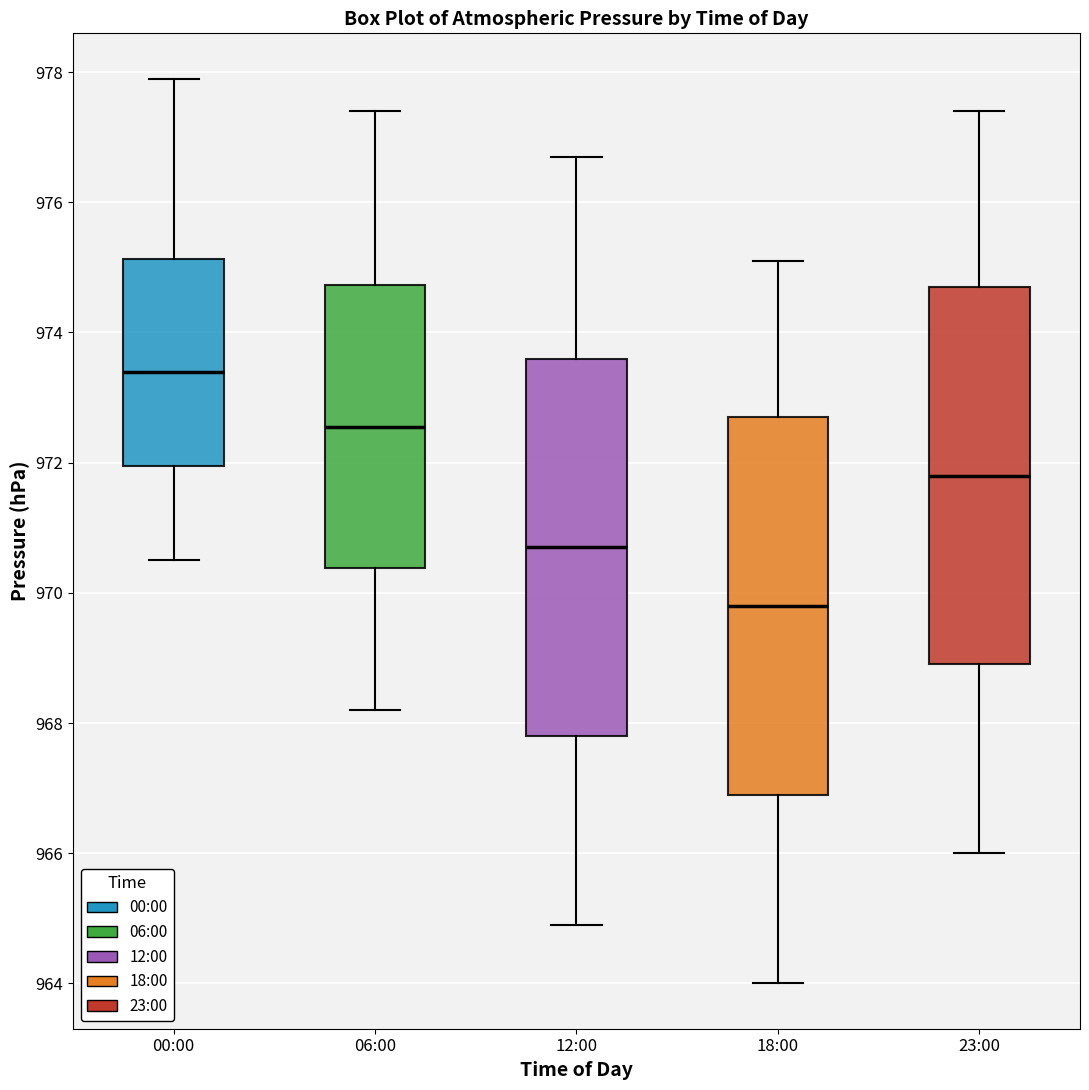

Where is the upper edge of the box for 12:00 on the y-axis? The values are not printed on the chart, so give them approximately, as read against the axis.

973.6